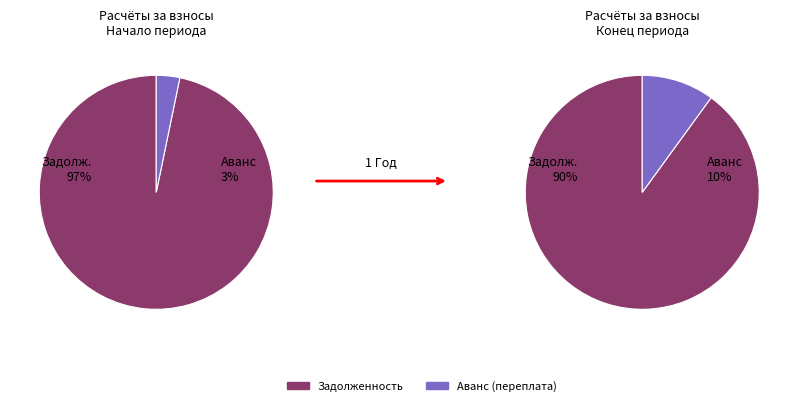

Does 16 represent more than half of the total?

No